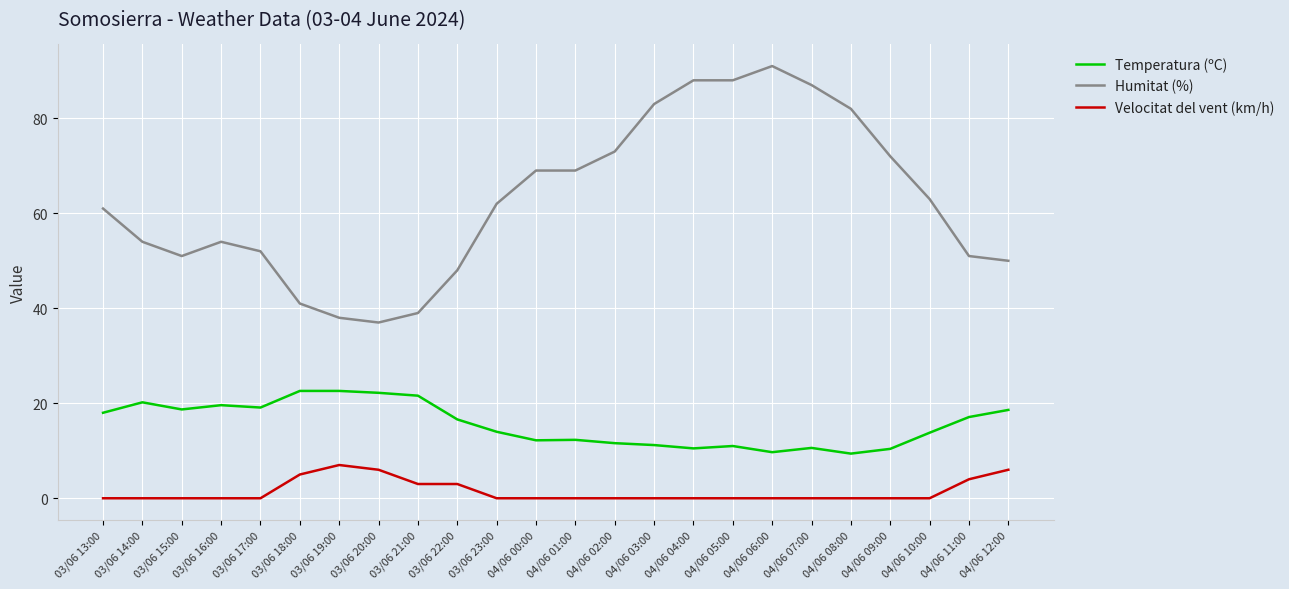

What is the minimum value for Temperatura (ºC)?

9.4